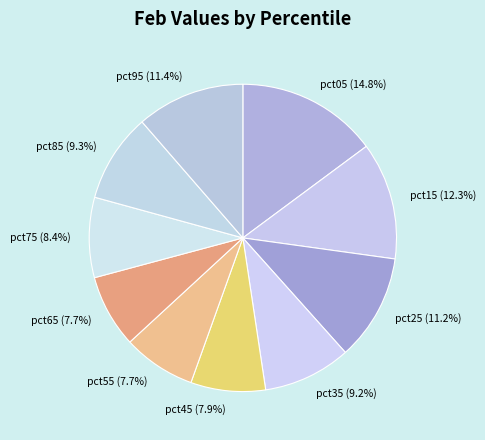

What is the ratio of the value at pct45 (7.9%) to the value at pct95 (11.4%)?

0.7